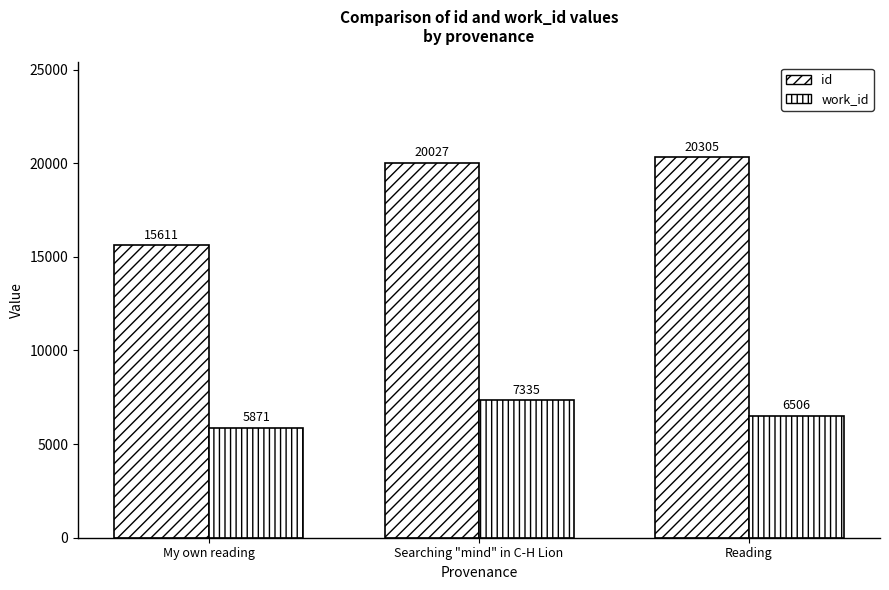

Are the bars grouped side by side (vs. stacked)?

Yes